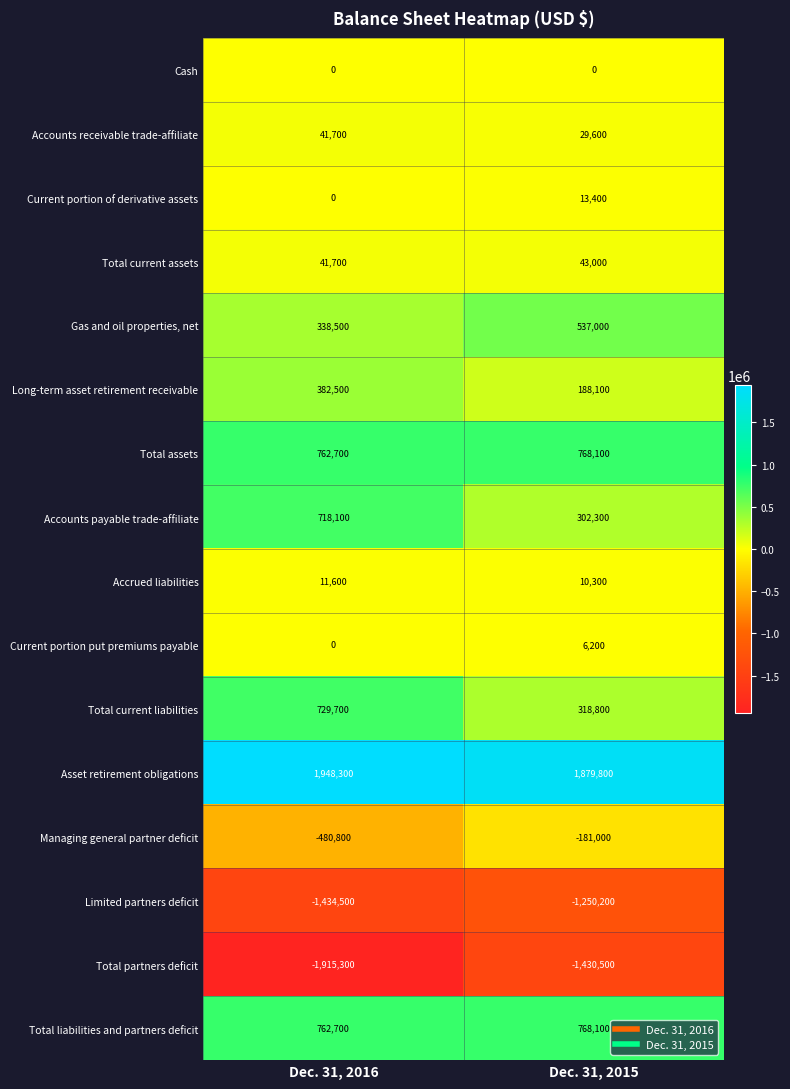

List the labels in order of Long-term asset retirement receivable value, largest first.

Dec. 31, 2016, Dec. 31, 2015